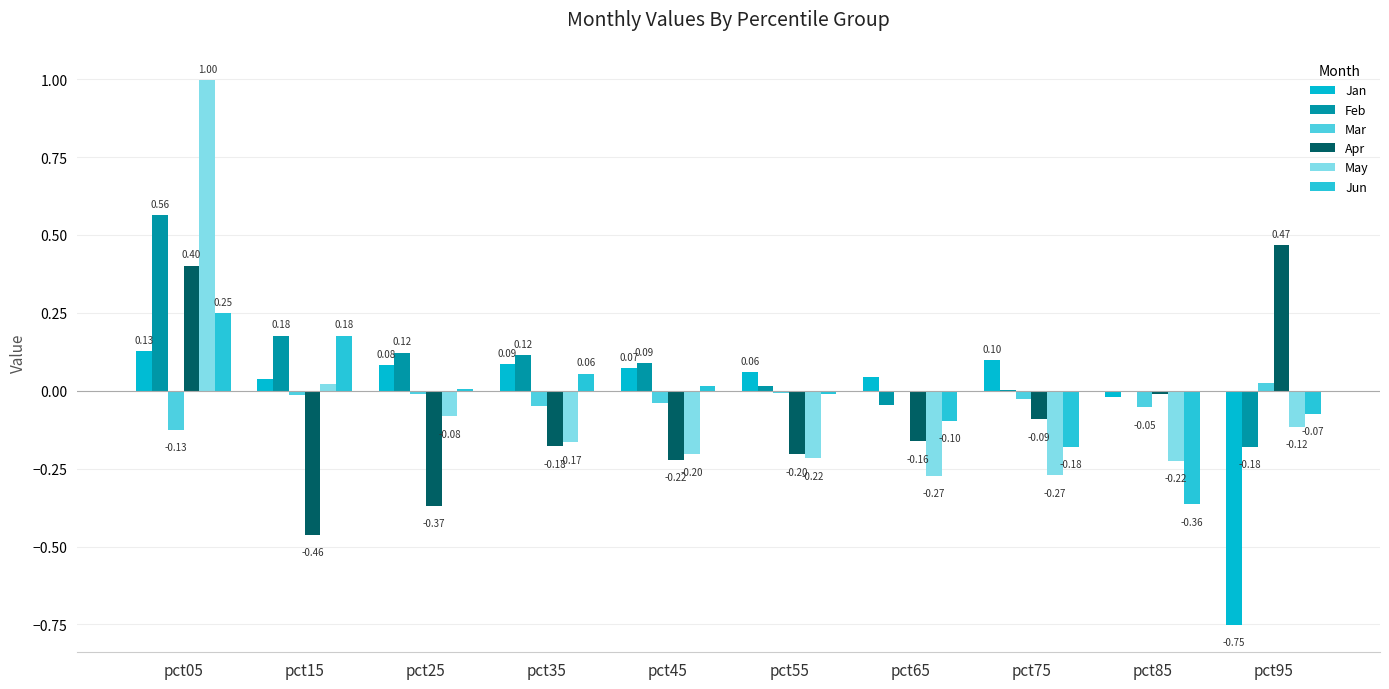

Is it true that Mar equals -0.0 at pct45?

True